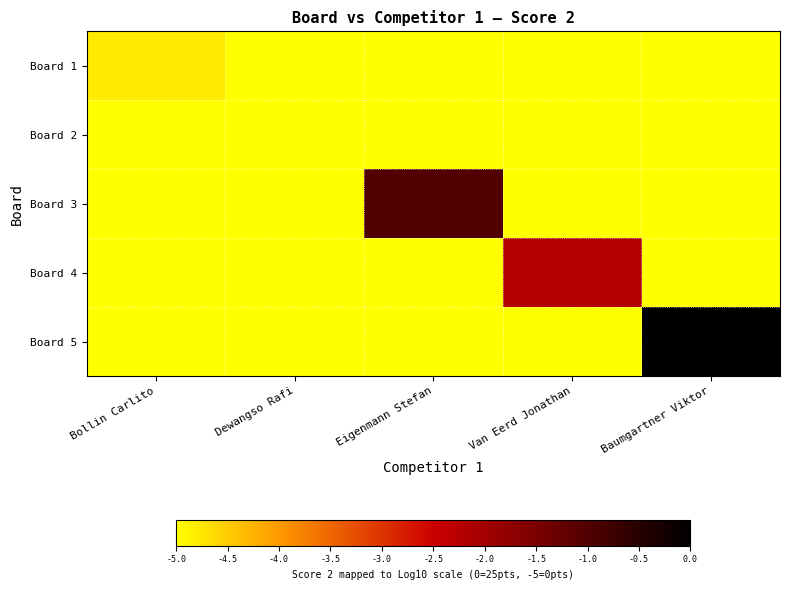

Reading right to left, transcribe all the data shown in this chart.

Board 1: Baumgartner Viktor=-5.0	Van Eerd Jonathan=-5.0	Eigenmann Stefan=-5.0	Dewangso Rafi=-5.0	Bollin Carlito=-4.8
Board 2: Baumgartner Viktor=-5.0	Van Eerd Jonathan=-5.0	Eigenmann Stefan=-5.0	Dewangso Rafi=-5.0	Bollin Carlito=-5.0
Board 3: Baumgartner Viktor=-5.0	Van Eerd Jonathan=-5.0	Eigenmann Stefan=-1.0	Dewangso Rafi=-5.0	Bollin Carlito=-5.0
Board 4: Baumgartner Viktor=-5.0	Van Eerd Jonathan=-2.2	Eigenmann Stefan=-5.0	Dewangso Rafi=-5.0	Bollin Carlito=-5.0
Board 5: Baumgartner Viktor=0.0	Van Eerd Jonathan=-5.0	Eigenmann Stefan=-5.0	Dewangso Rafi=-5.0	Bollin Carlito=-5.0